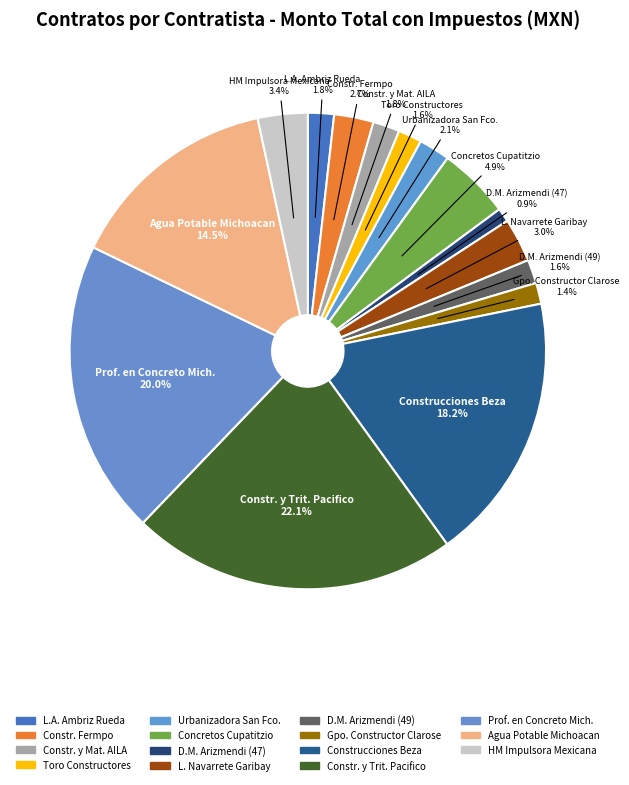

How many slices are in this pie chart?

15